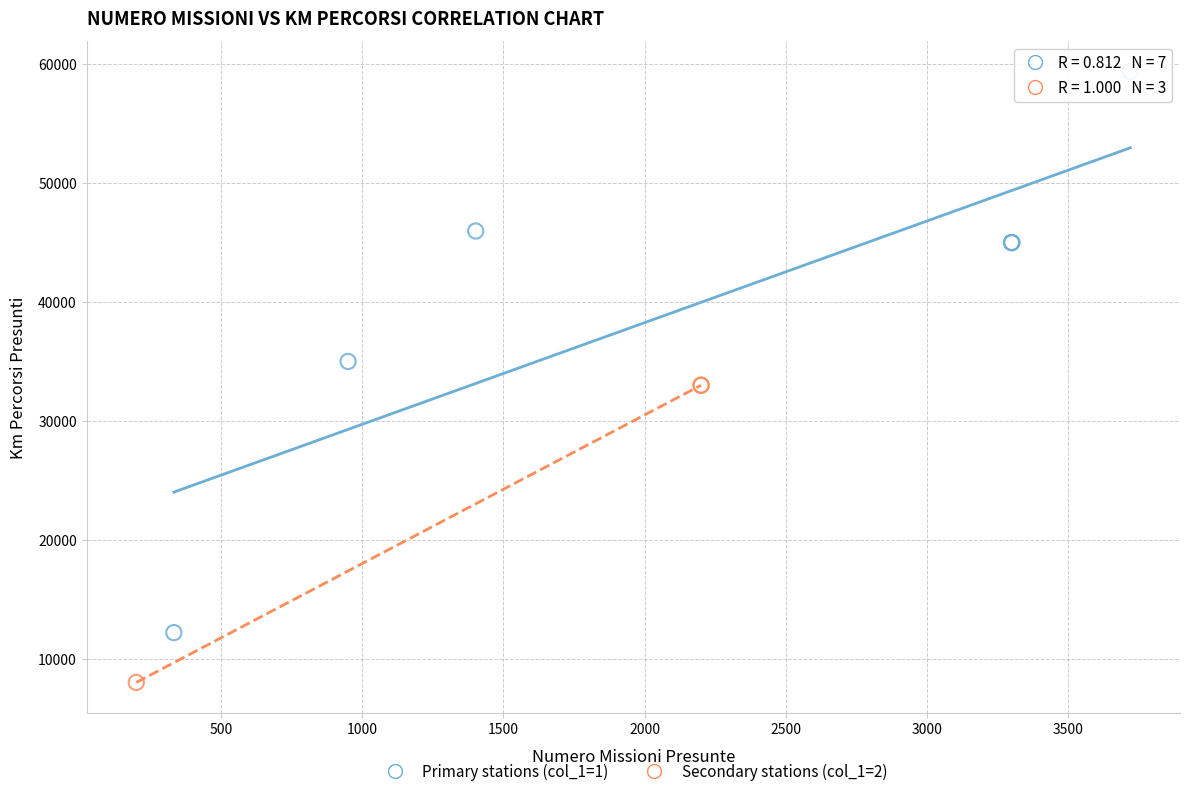

Which series has the largest Y range (max minus min)?

Primary stations (col_1=1)